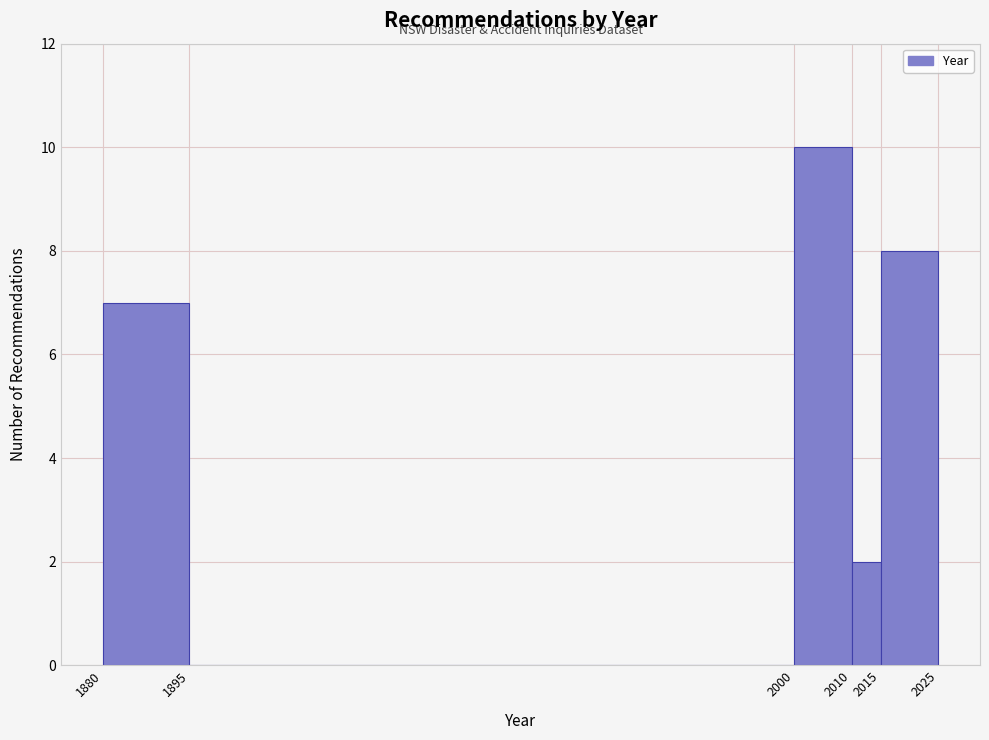

Reading left to right, transcribe this chart: for each bar, give the range it covers on the x-axis and its height. The values are not printed on the chart, so give them approximately, as read against the axis.

1880 to 1895: 7
1895 to 2000: 0
2000 to 2010: 10
2010 to 2015: 2
2015 to 2025: 8